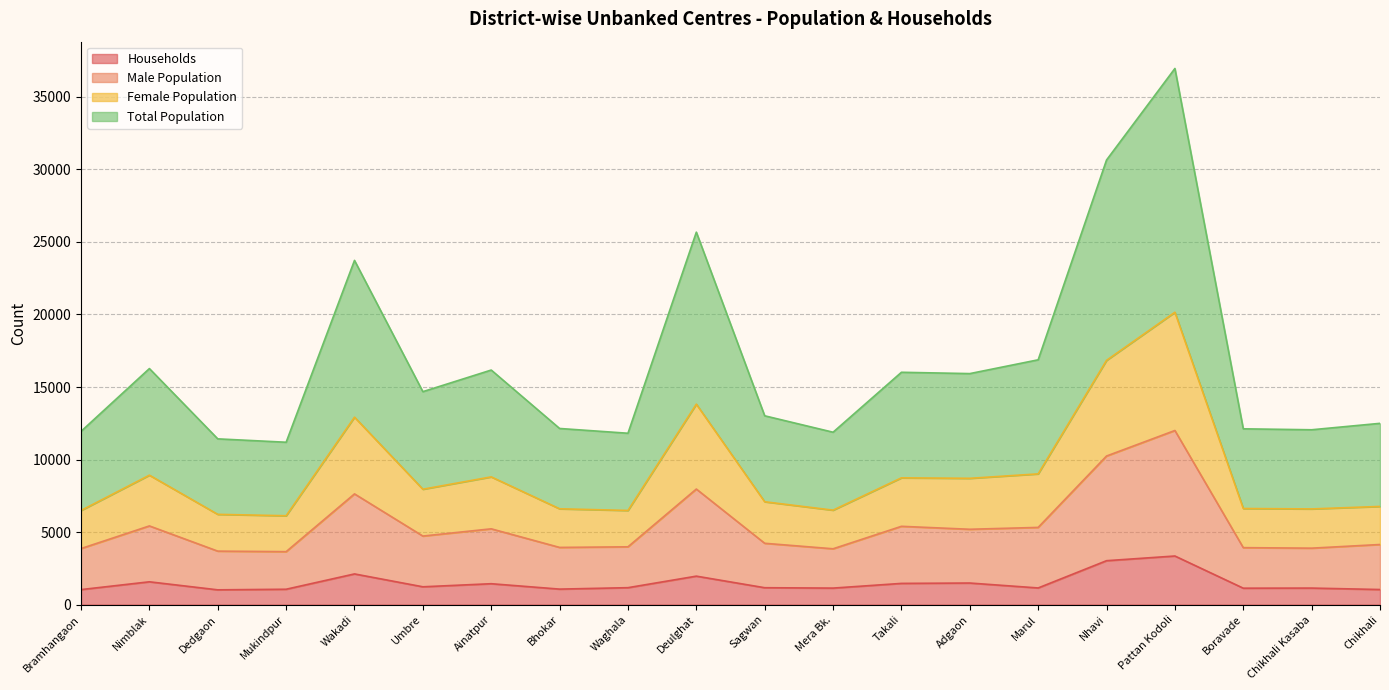

True or false: Total Population and Male Population intersect in this chart.

False